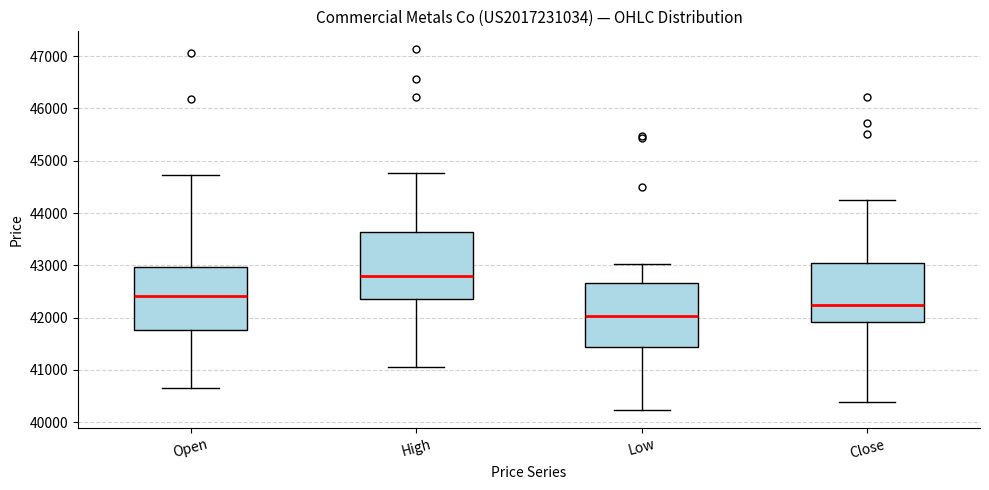

Reading left to right, read every box against the y-axis: the position of its median line, the range the box covers, and the ends of its whiskers. The values are not printed on the chart, so give them approximately, as read against the axis.

Open: median 42400, box 41800 to 43000, whiskers 40700 to 44700
High: median 42800, box 42400 to 43600, whiskers 41100 to 44800
Low: median 42000, box 41400 to 42700, whiskers 40200 to 43000
Close: median 42200, box 41900 to 43000, whiskers 40400 to 44300